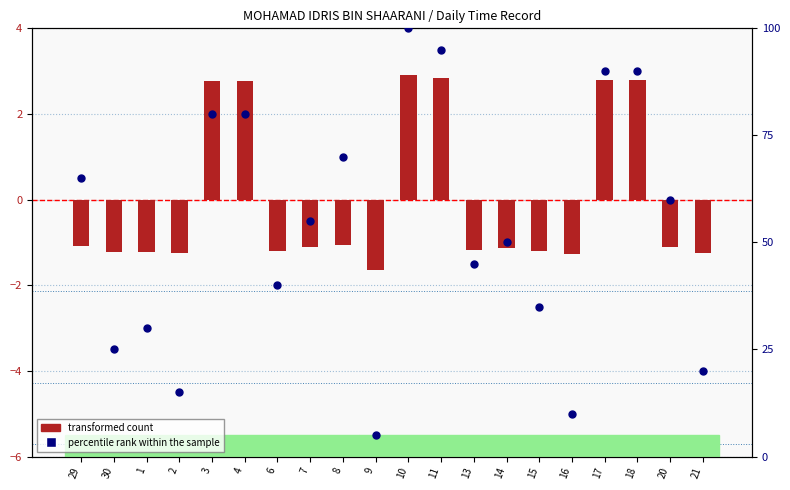

Which series contains the highest Y value?

percentile rank within the sample